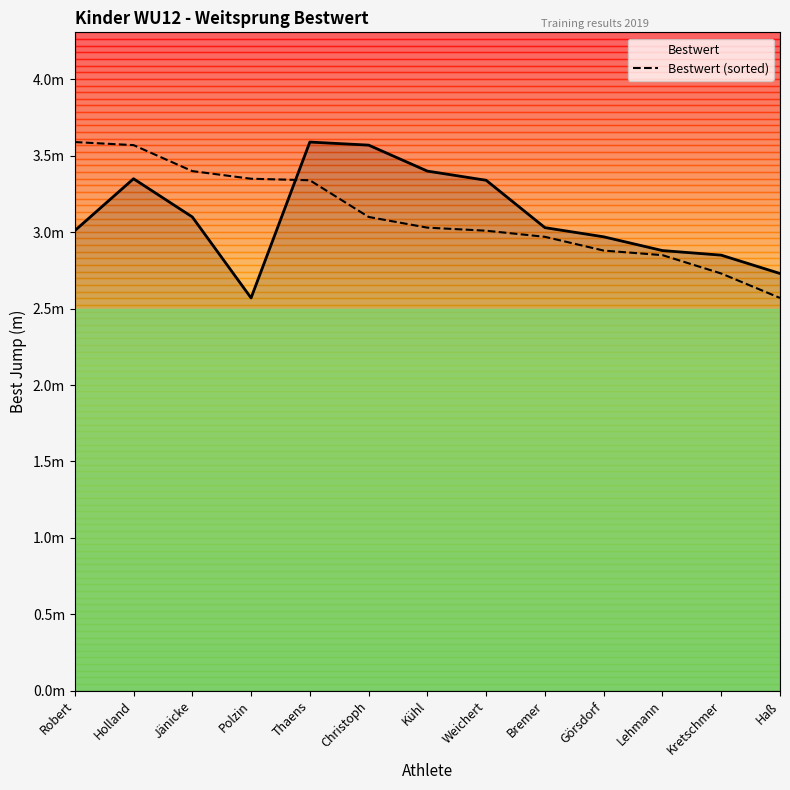

The chart shows a value of 3.4 at Jänicke. True or false?

True